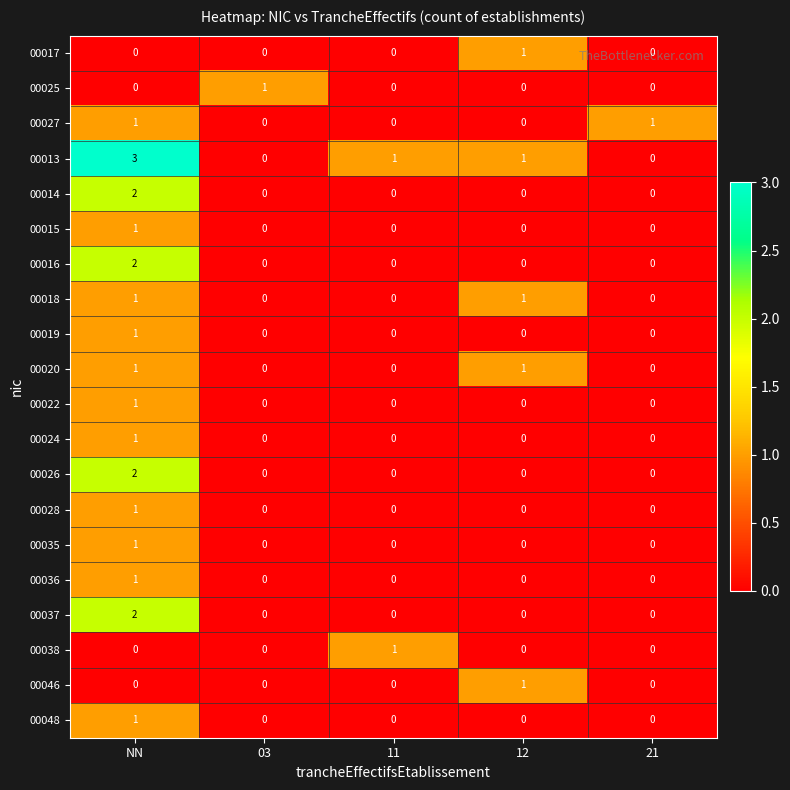

At which category does the chart reach its peak across all series?

NN